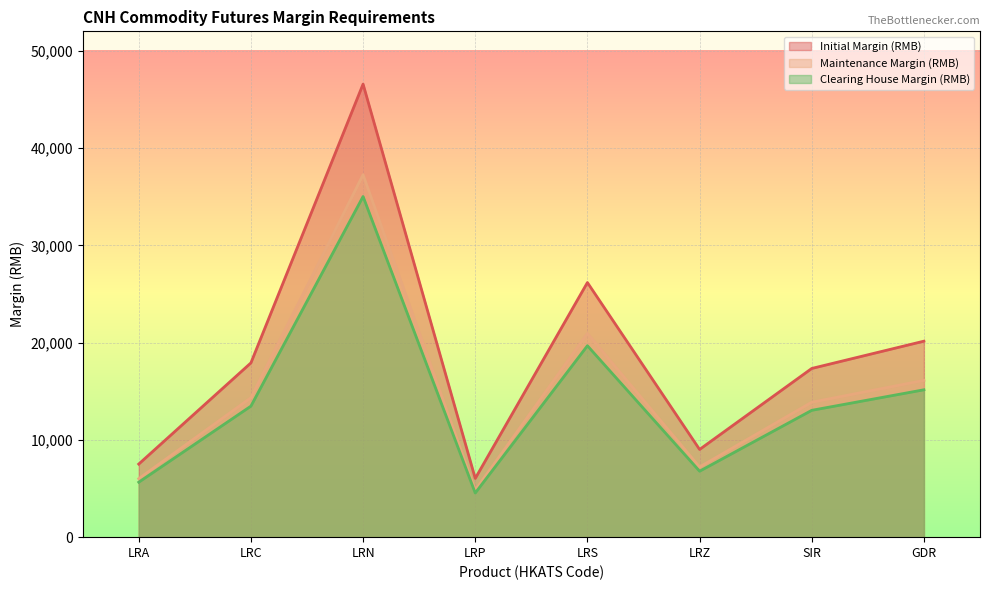

Reading left to right, extract all data points from this chart.

Initial Margin (RMB): LRA=7514	LRC=17915	LRN=46576	LRP=6038	LRS=26174	LRZ=9017	SIR=17343	GDR=20149
Maintenance Margin (RMB): LRA=6011	LRC=14332	LRN=37260	LRP=4830	LRS=20939	LRZ=7213	SIR=13874	GDR=16119
Clearing House Margin (RMB): LRA=5650	LRC=13470	LRN=35020	LRP=4540	LRS=19680	LRZ=6780	SIR=13040	GDR=15150